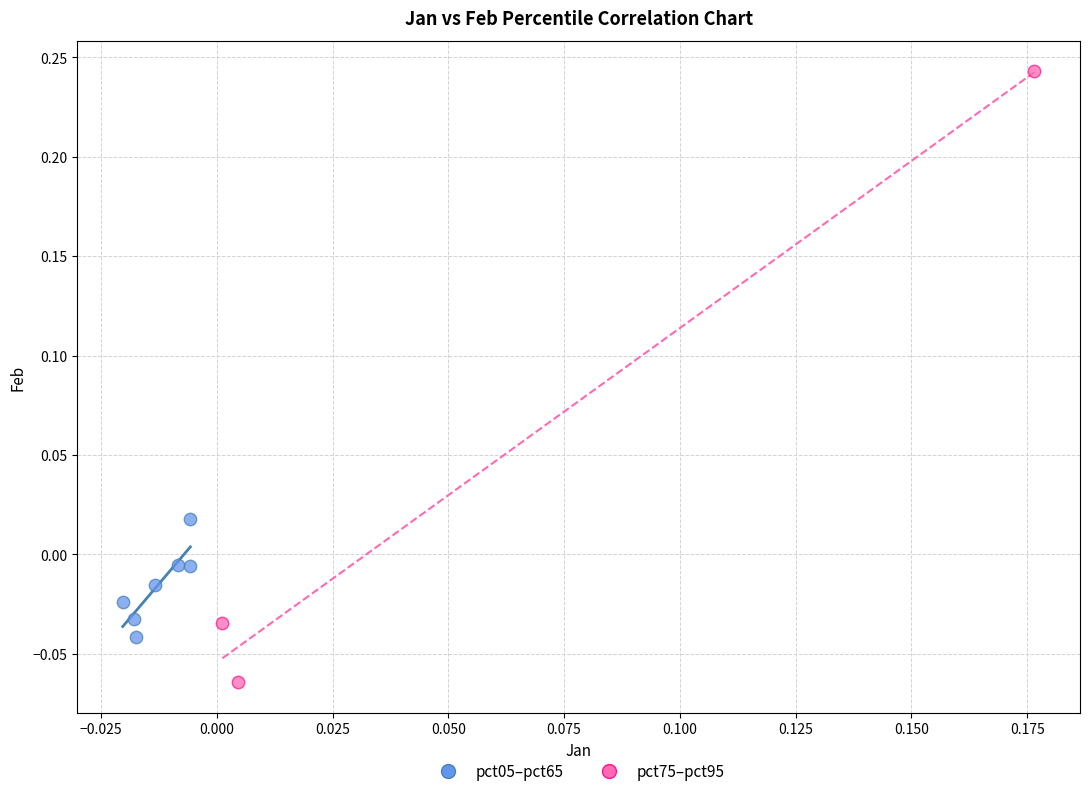

Which series has the largest Y range (max minus min)?

pct75–pct95